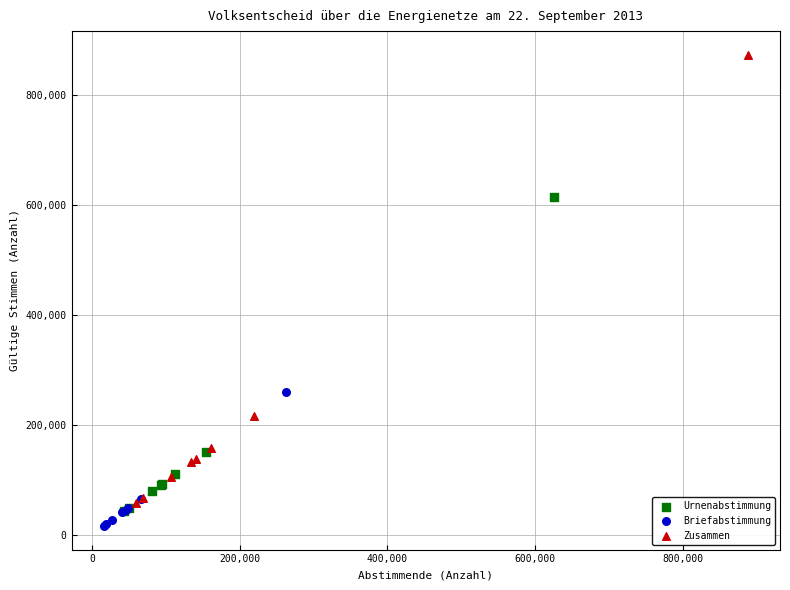

Which series reaches the maximum Y coordinate?

Zusammen